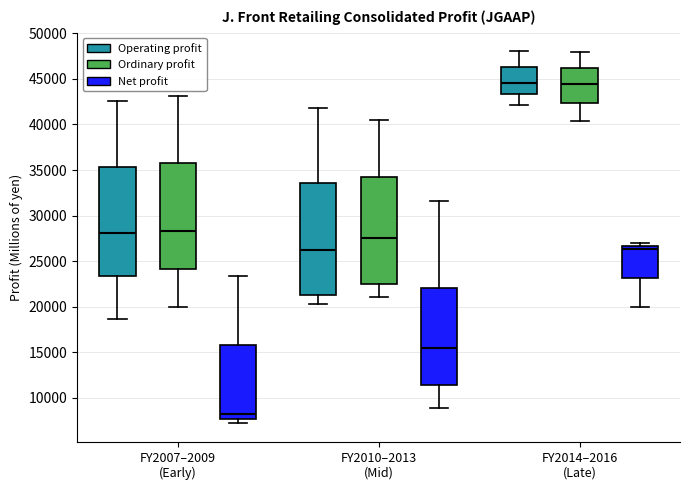

Reading left to right, read every box against the y-axis: the position of its median line, the range the box covers, and the ends of its whiskers. The values are not printed on the chart, so give them approximately, as read against the axis.

FY2007–2009 (Early) (Operating profit): median 28000, box 23500 to 35500, whiskers 18500 to 42500
FY2007–2009 (Early) (Ordinary profit): median 28500, box 24000 to 35500, whiskers 20000 to 43000
FY2007–2009 (Early) (Net profit): median 8000, box 7500 to 16000, whiskers 7000 to 23500
FY2010–2013 (Mid) (Operating profit): median 26000, box 21500 to 33500, whiskers 20500 to 42000
FY2010–2013 (Mid) (Ordinary profit): median 27500, box 22500 to 34500, whiskers 21000 to 40500
FY2010–2013 (Mid) (Net profit): median 15500, box 11500 to 22000, whiskers 9000 to 31500
FY2014–2016 (Late) (Operating profit): median 44500, box 43500 to 46500, whiskers 42000 to 48000
FY2014–2016 (Late) (Ordinary profit): median 44500, box 42500 to 46000, whiskers 40500 to 48000
FY2014–2016 (Late) (Net profit): median 26500 (just below the box's upper edge), box 23000 to 26500, whiskers 20000 to 27000